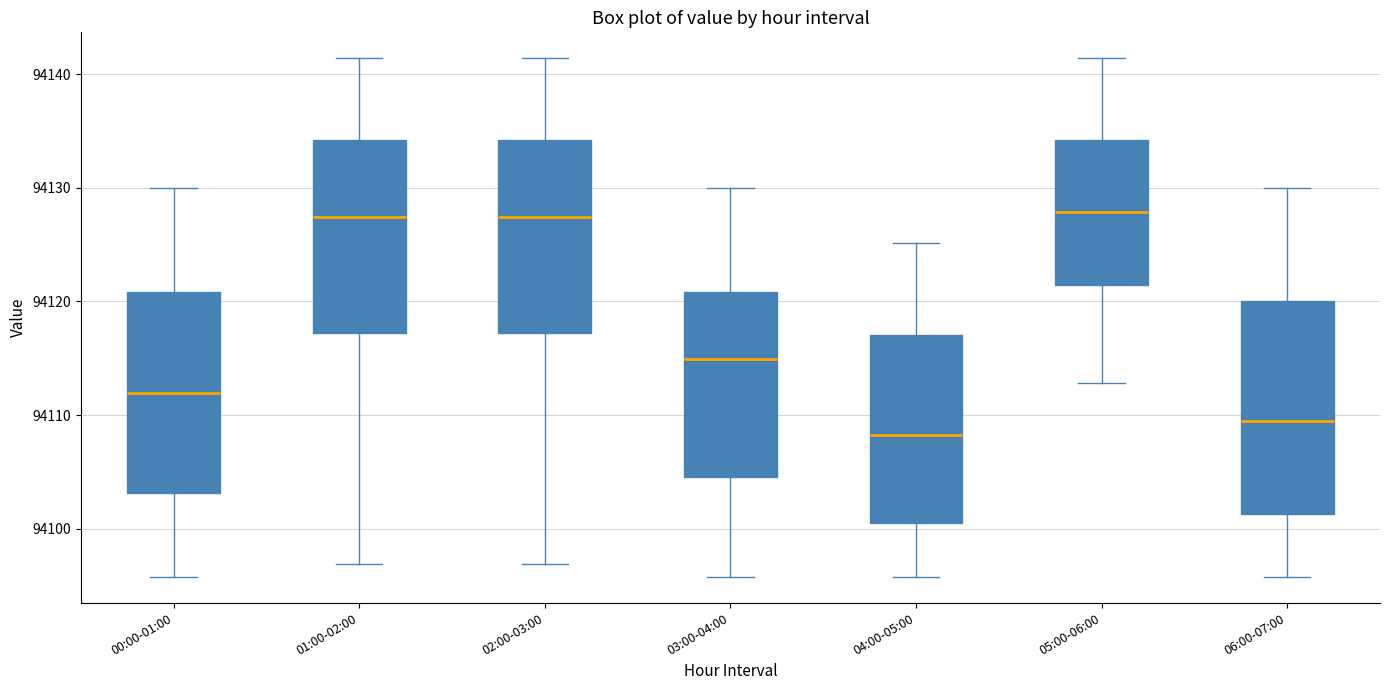

Comparing the boxes themselves (not the whiskers), which one is the tallest?

06:00-07:00